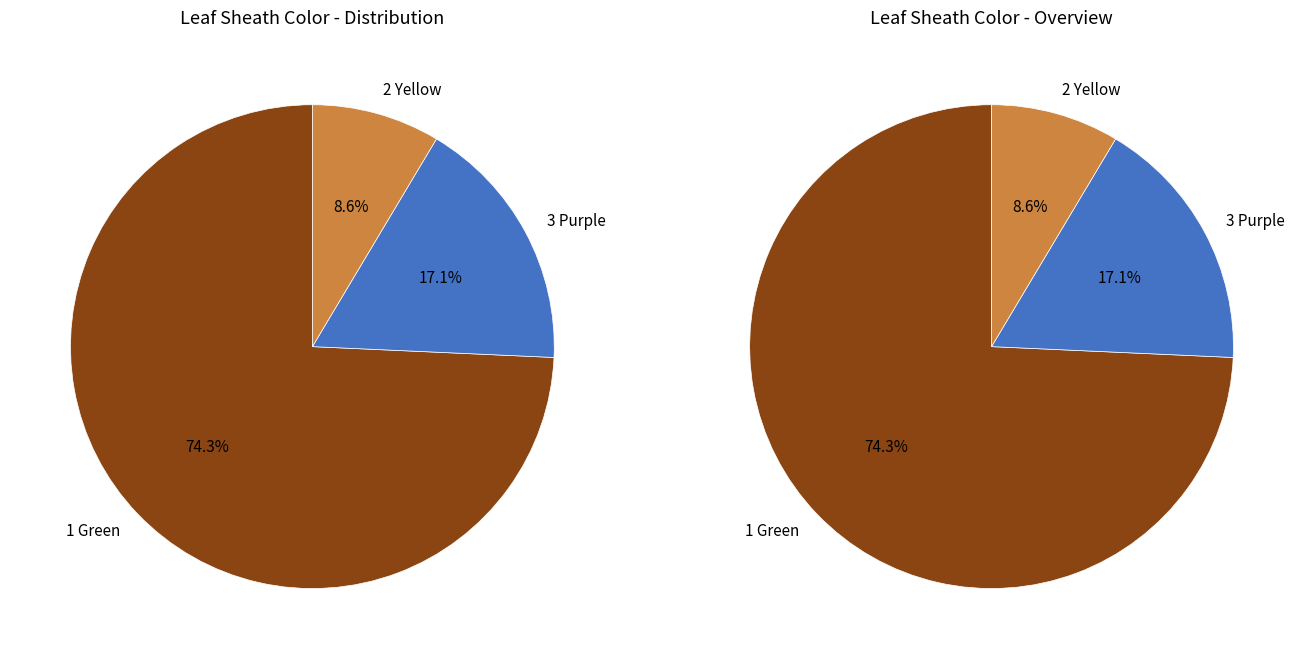

What is the largest slice in the pie chart?

1 Green